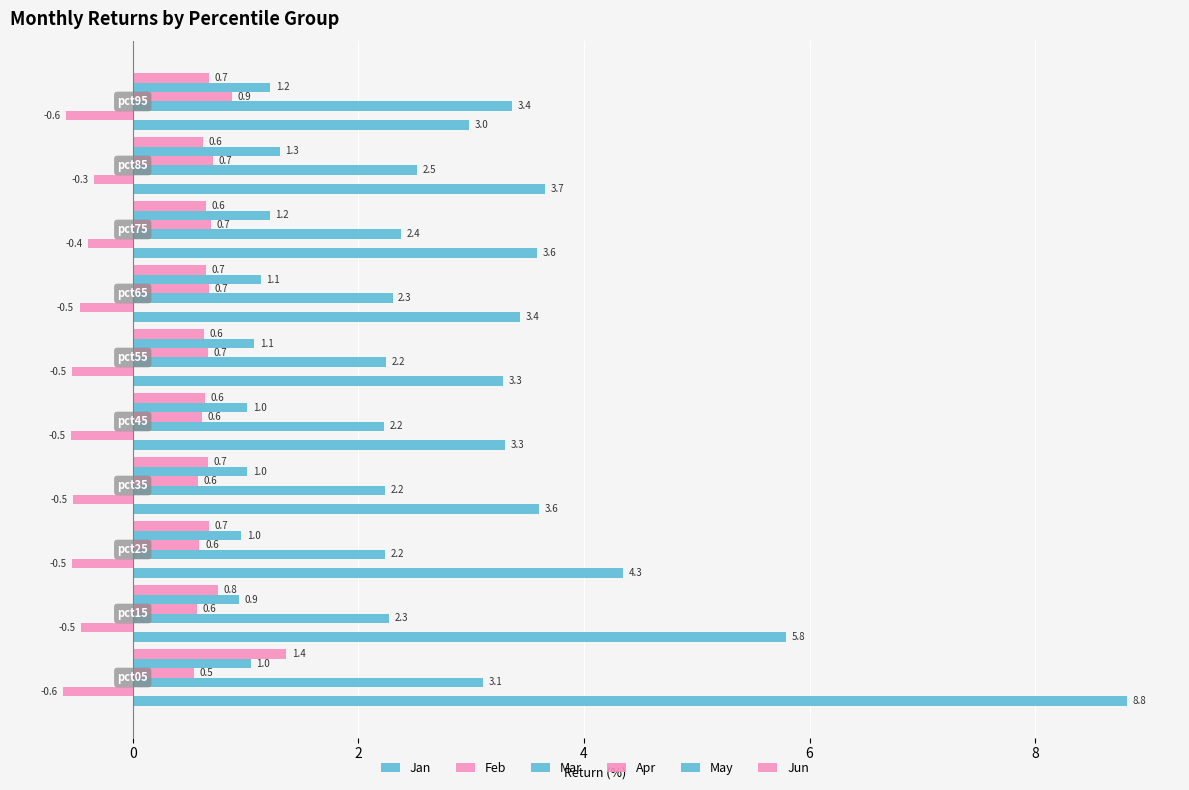

How many distinct data groups are displayed?

6